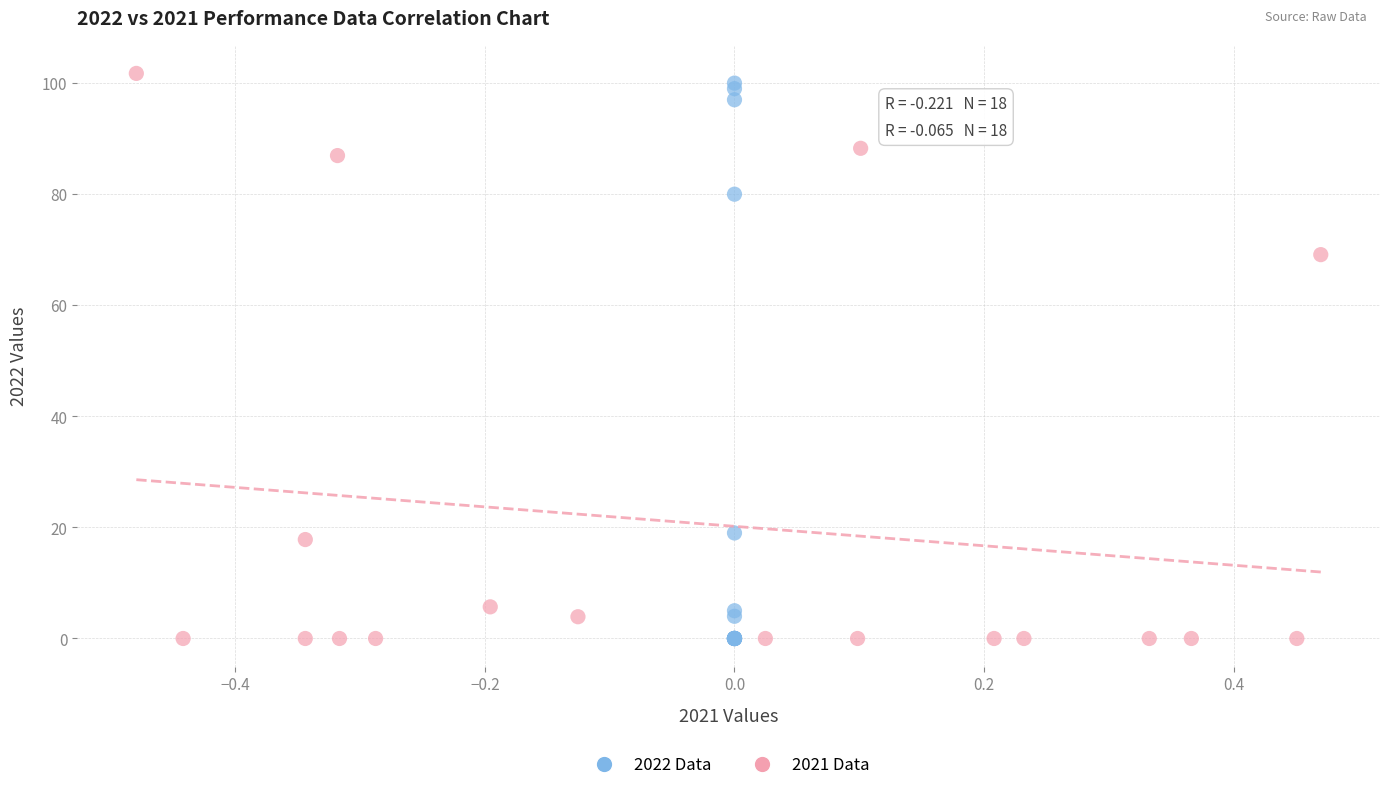

Which series contains the highest Y value?

2021 Data